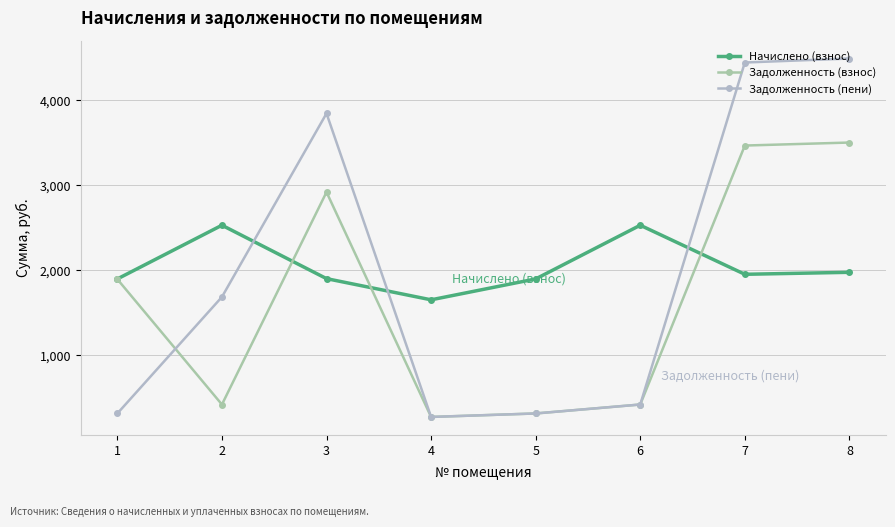

What is the value of the Задолженность (пени) point at the 3rd from the left?

3846.7